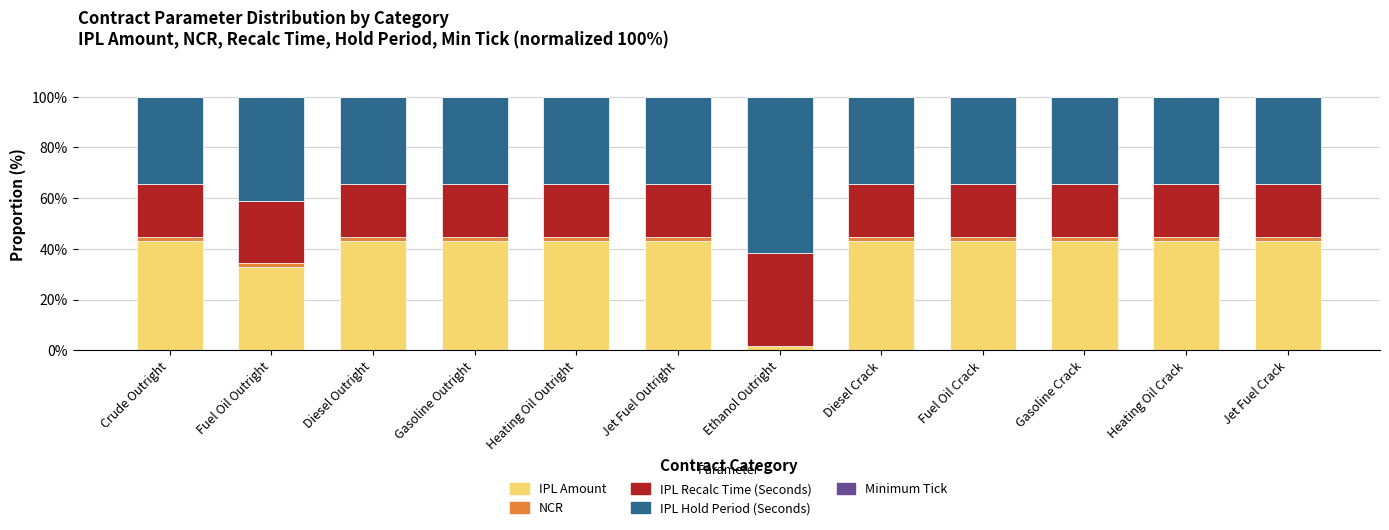

Is it true that IPL Amount equals 32.8 at Fuel Oil Outright?

True